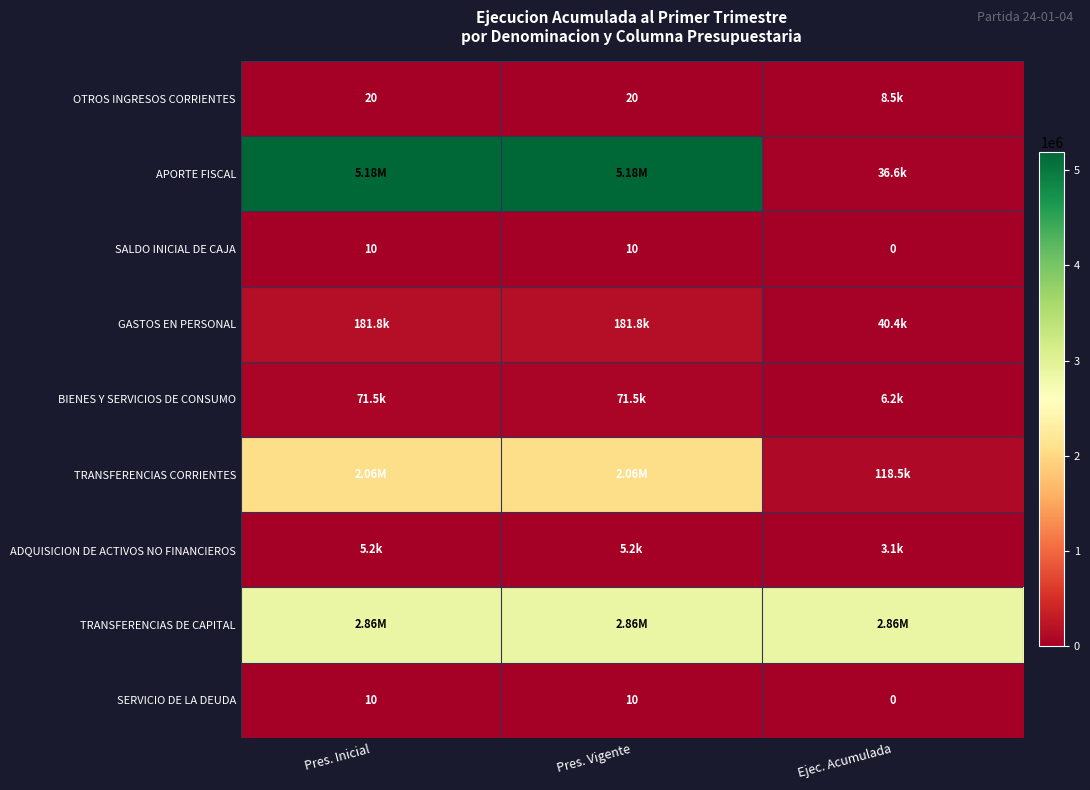

What is the difference between the SERVICIO DE LA DEUDA values at Pres. Inicial and Ejec. Acumulada?

10